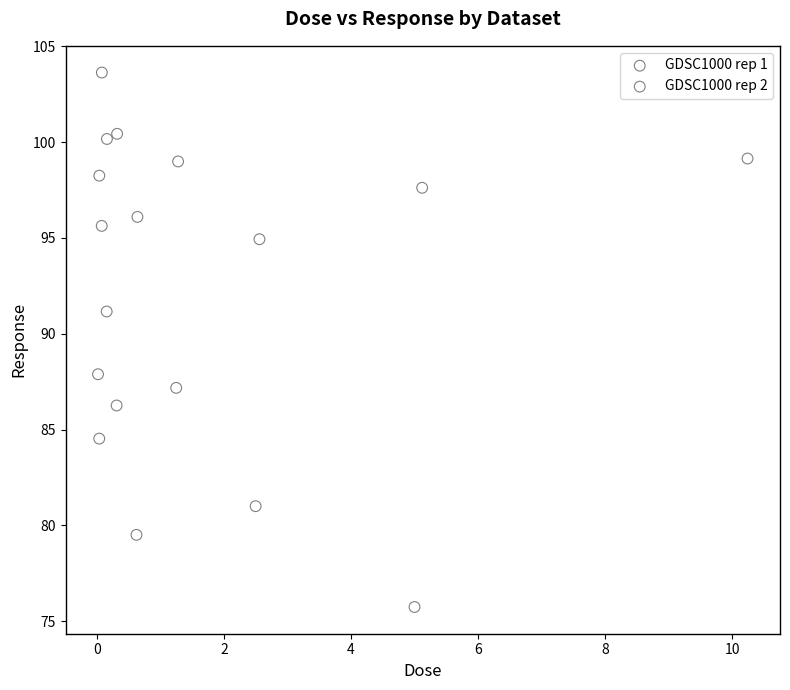

Which series reaches the minimum Y coordinate?

GDSC1000 rep 2